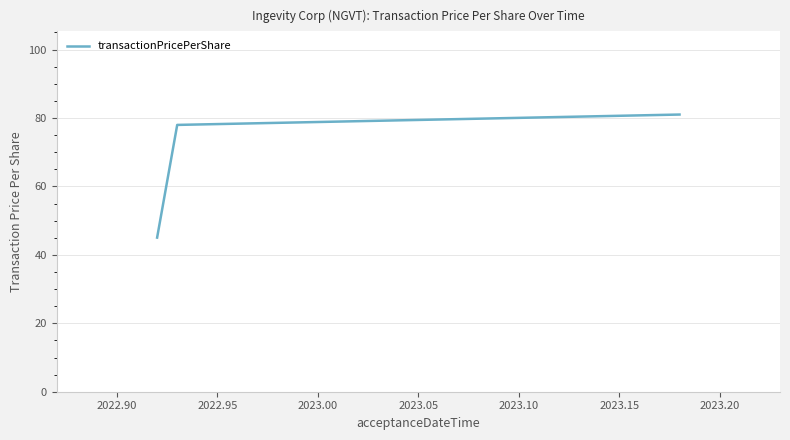

What is the difference between the maximum and second lowest values?

3.0